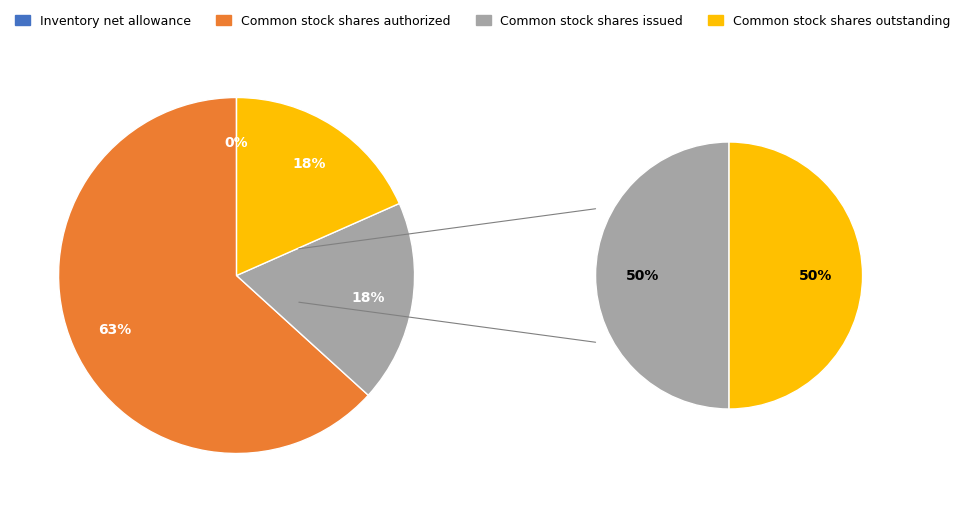

How many segments does this pie chart have?

4